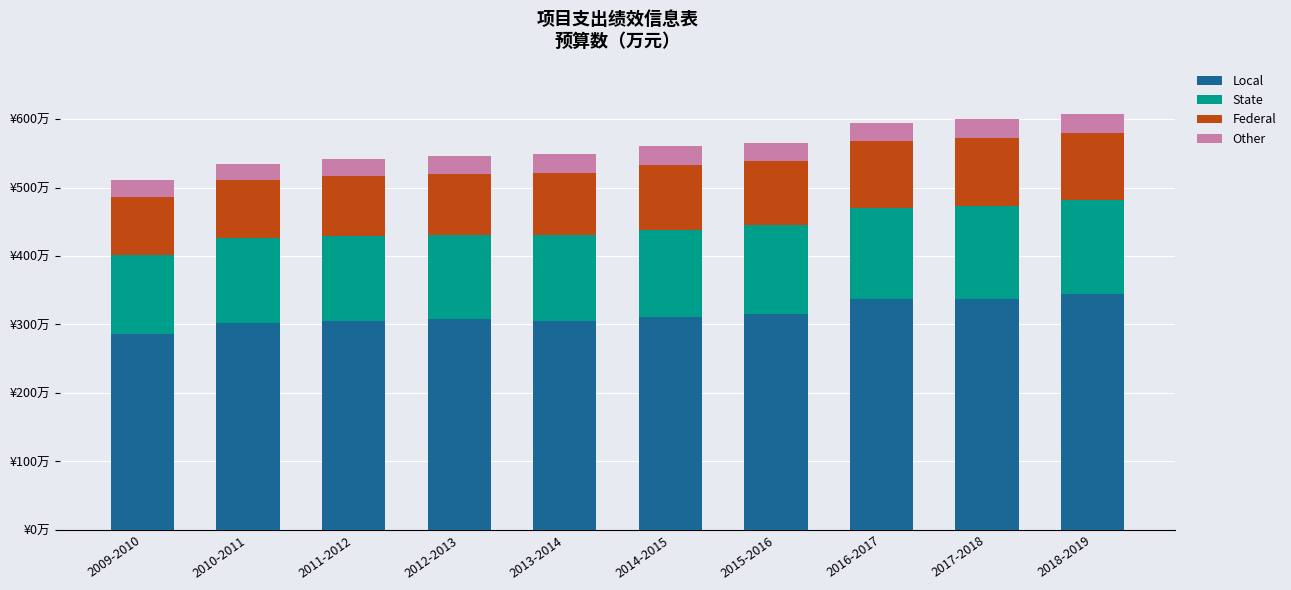

Between 2014-2015 and 2015-2016, which series saw the biggest shift?

Local